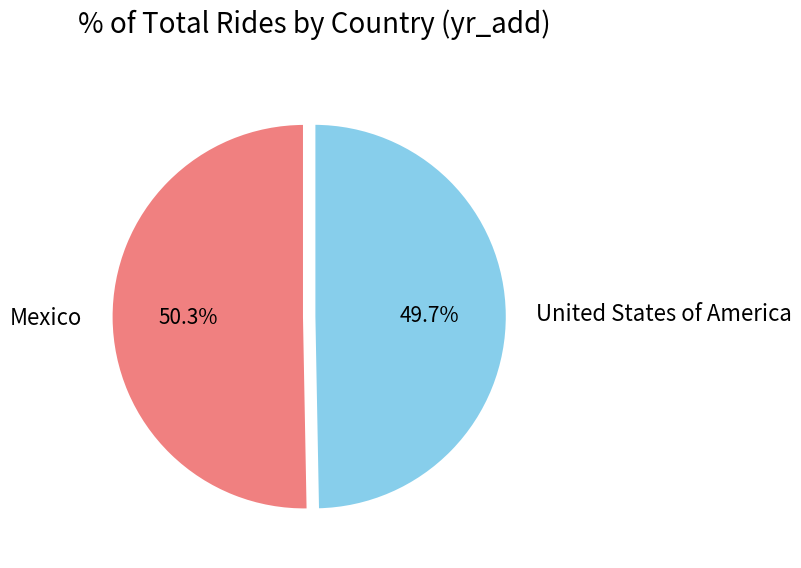

The United States of America slice represents 60% of the pie. True or false?

False